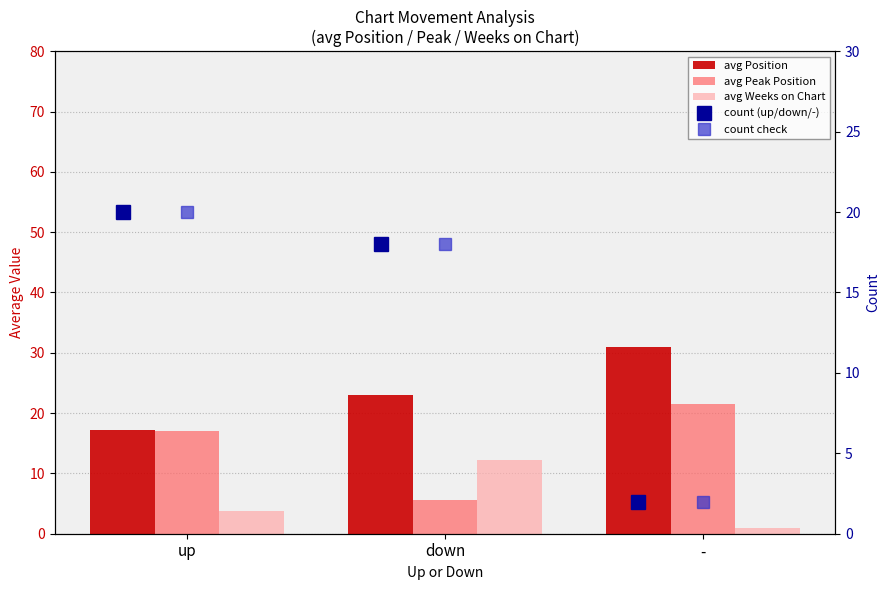

List the series in order of their peak value, lowest first.

avg Weeks on Chart, count (up/down/-), count check, avg Peak Position, avg Position